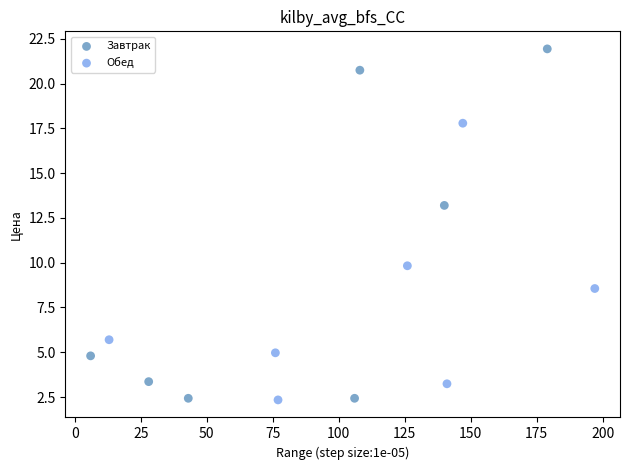

What are all the series names shown in the legend?

Завтрак, Обед